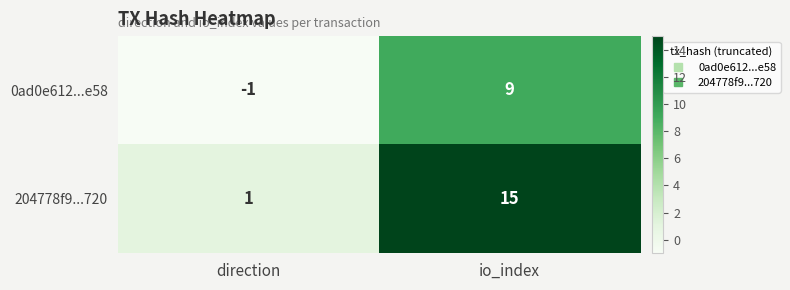

The 204778f9...720 series shows 2 at direction. True or false?

False